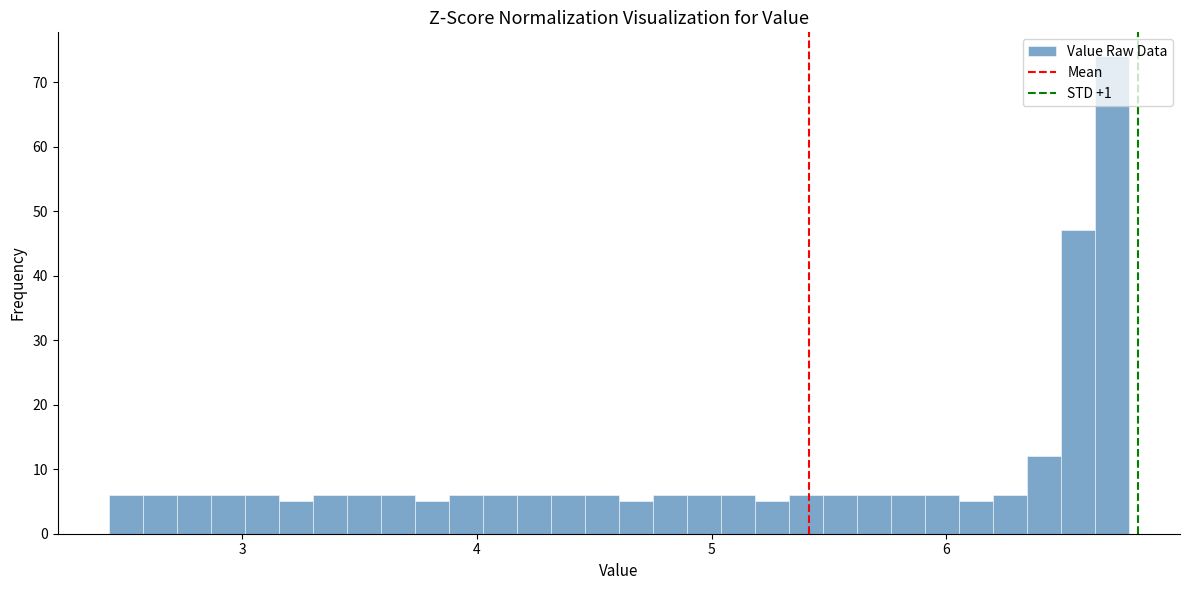

Around what value on the x-axis is the tallest bar? Give the approximate position of its centre, as read against the axis.

6.7